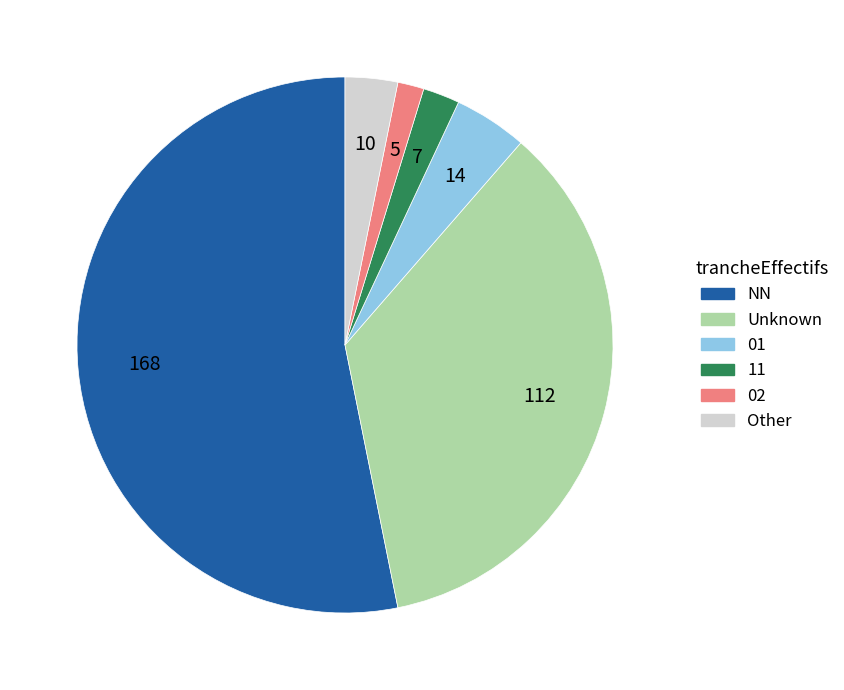

Does any single category account for the majority?

Yes